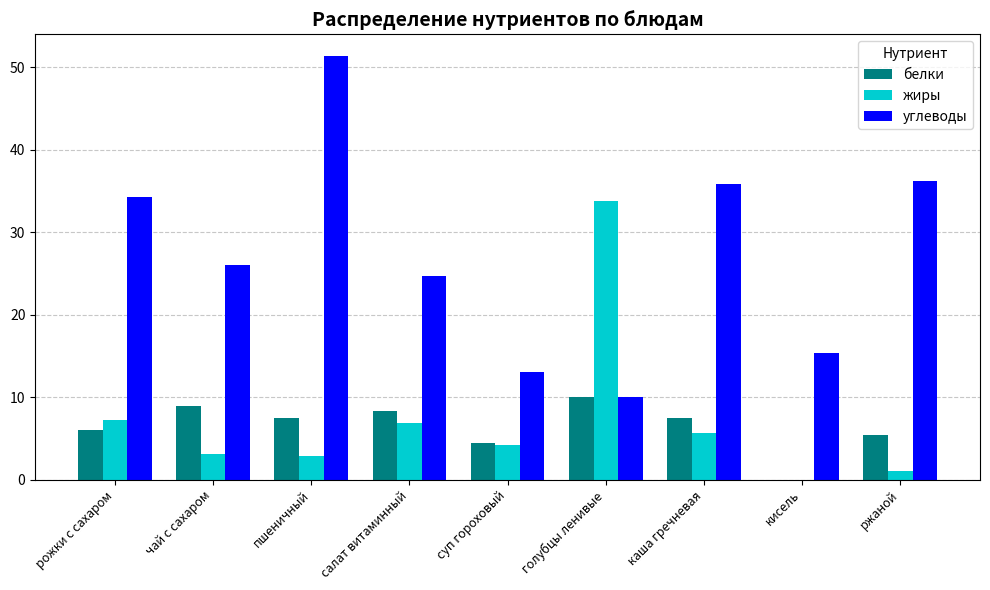

What is the total value across all series at салат витаминный?

39.8